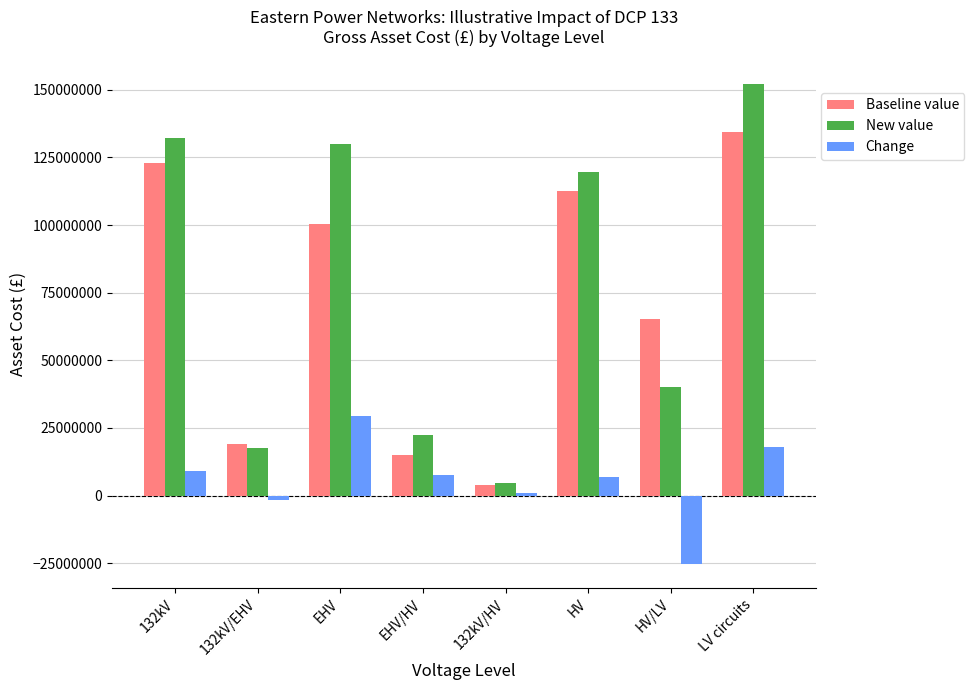

How many distinct data groups are displayed?

3